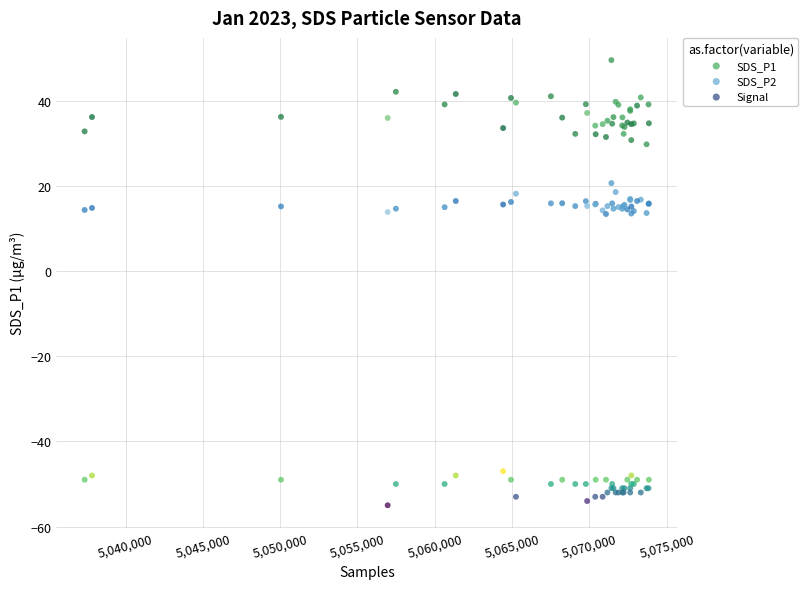

Which series reaches the maximum Y coordinate?

SDS_P1